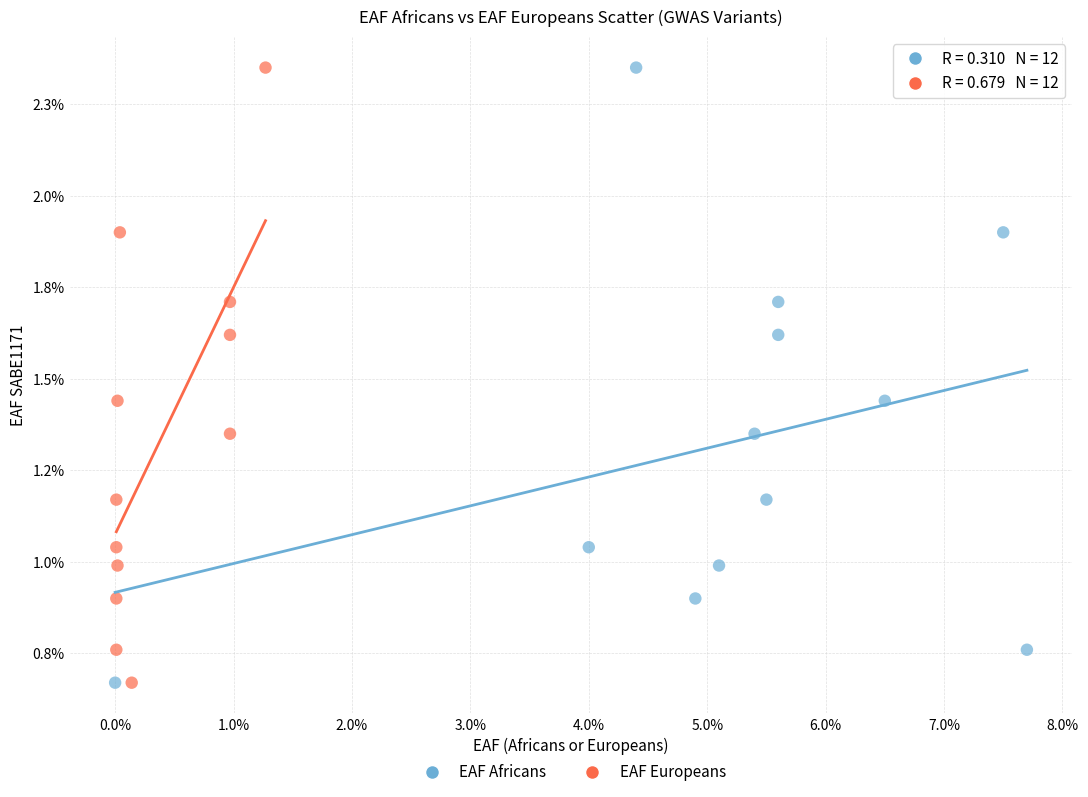

What are all the series names shown in the legend?

EAF Africans, EAF Europeans